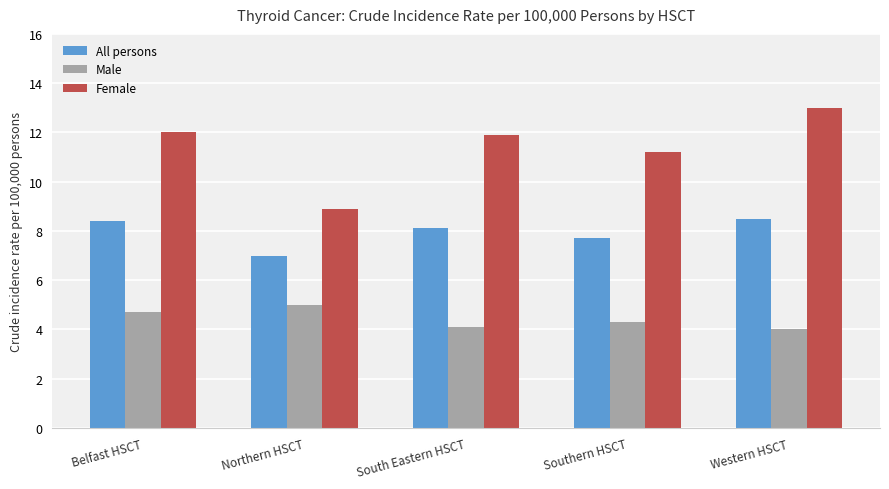

Between Northern HSCT and Western HSCT, which series saw the biggest shift?

Female